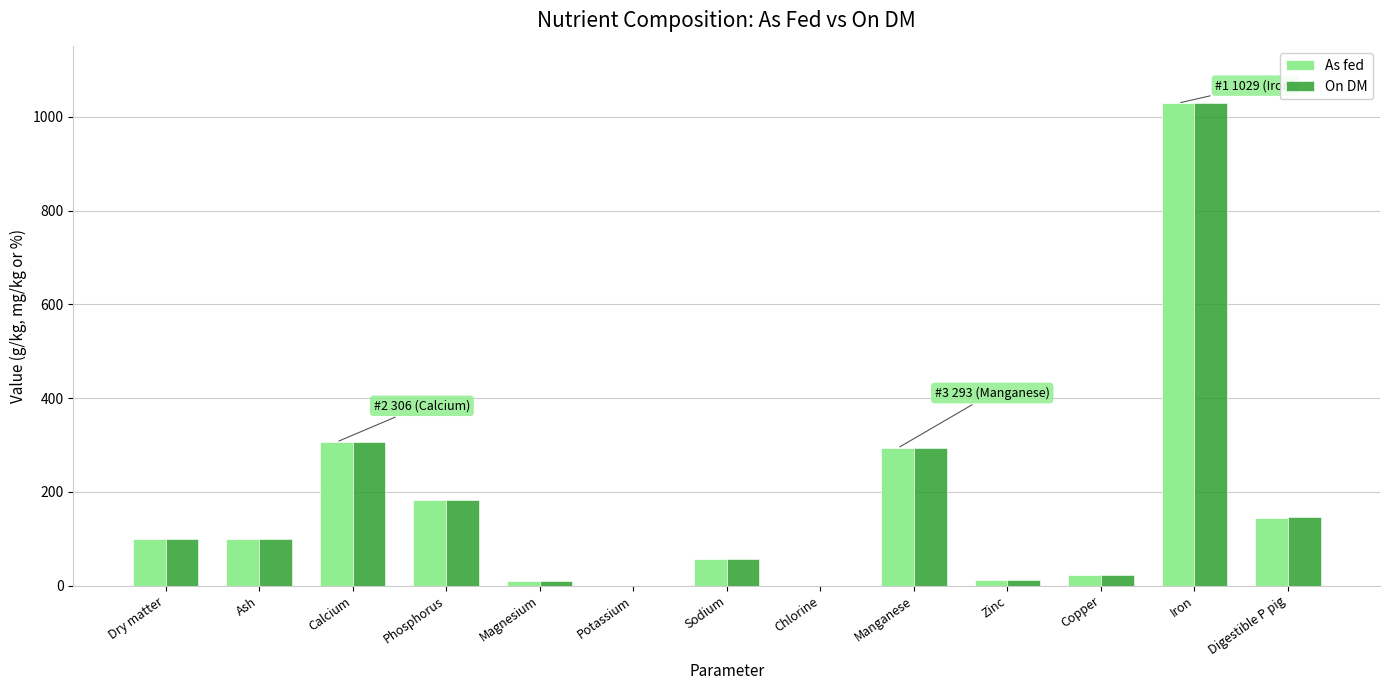

Which label corresponds to the largest value in the chart?

Iron